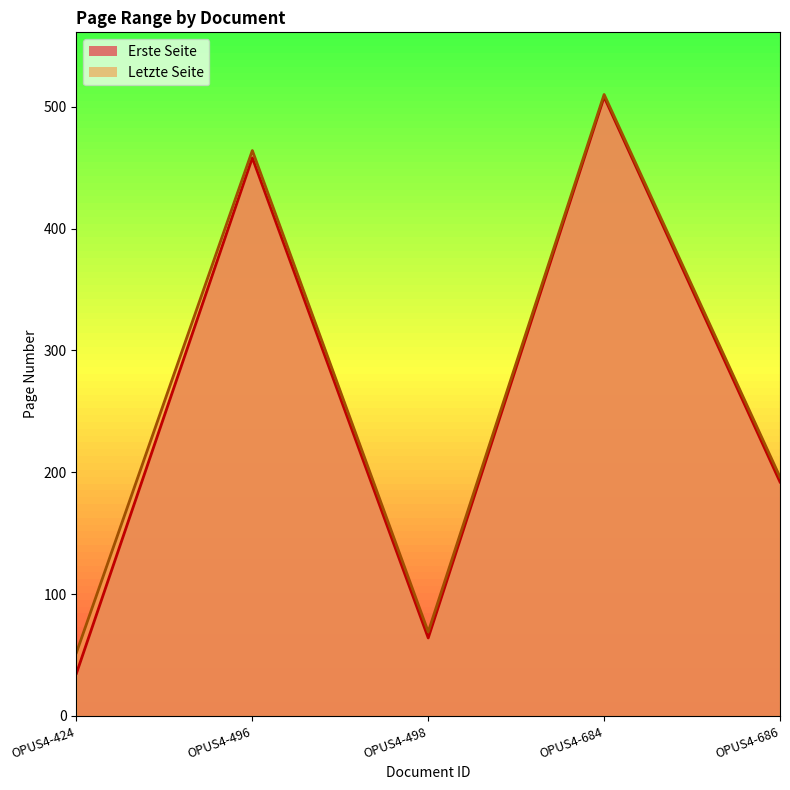

True or false: Letzte Seite and Erste Seite cross at least once.

False